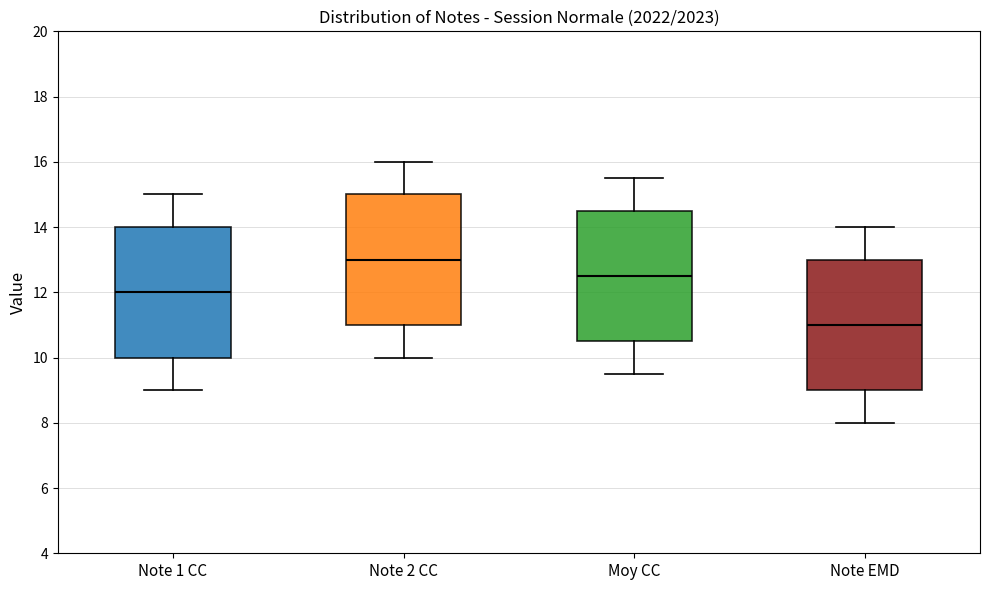

Reading left to right, read every box against the y-axis: the position of its median line, the range the box covers, and the ends of its whiskers. The values are not printed on the chart, so give them approximately, as read against the axis.

Note 1 CC: median 12.0, box 10.0 to 14.0, whiskers 9.0 to 15.0
Note 2 CC: median 13.0, box 11.0 to 15.0, whiskers 10.0 to 16.0
Moy CC: median 12.6, box 10.6 to 14.6, whiskers 9.6 to 15.6
Note EMD: median 11.0, box 9.0 to 13.0, whiskers 8.0 to 14.0